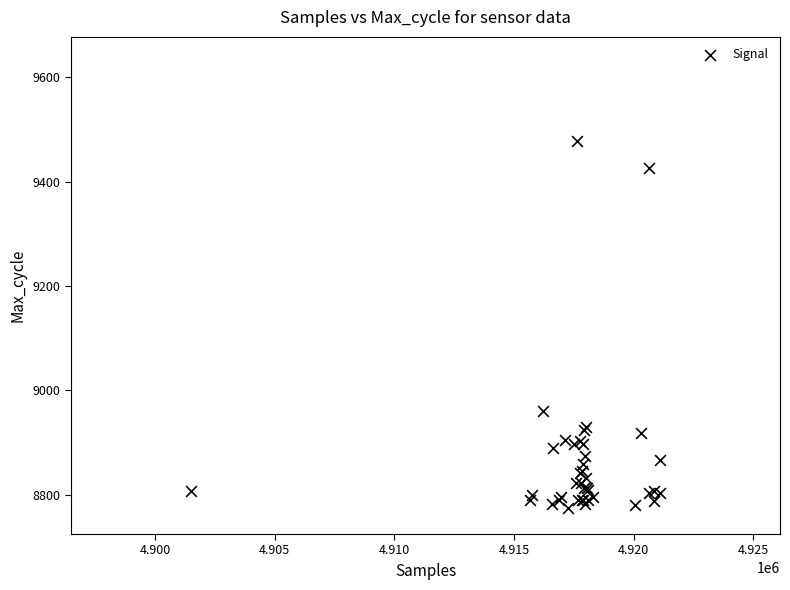

What Y value in the scatter plot is closest to 9126?

8960